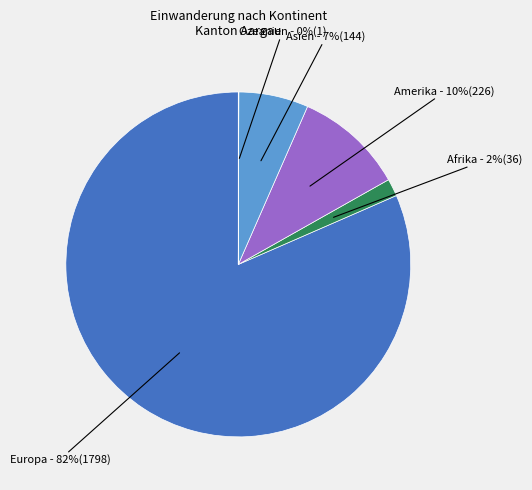

Is there a majority slice in this chart?

Yes